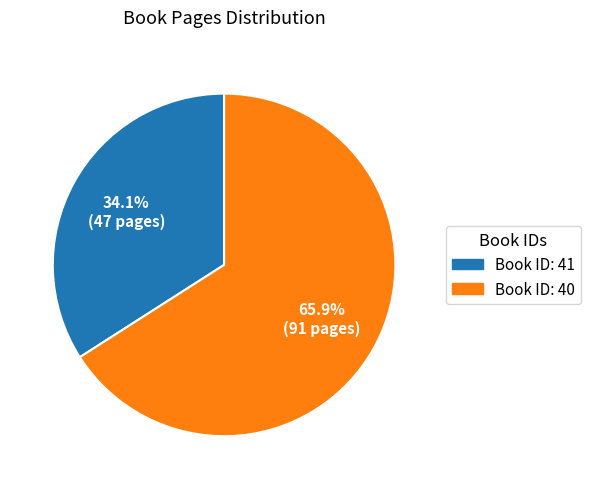

Is there any slice that represents more than half of the pie?

Yes